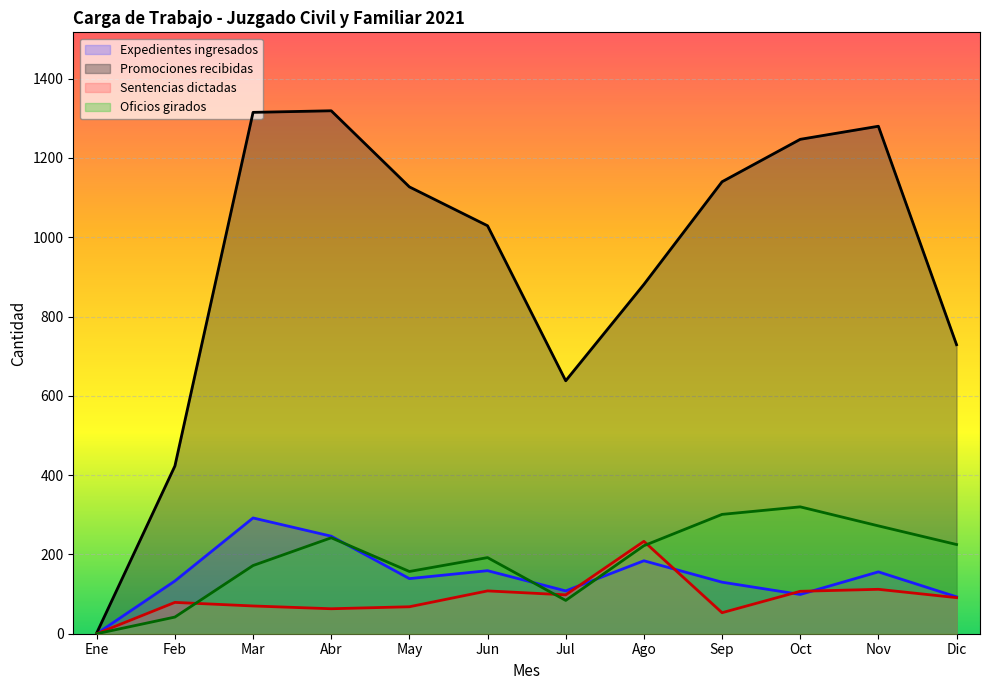

What is the sum of all Expedientes ingresados values?

1739